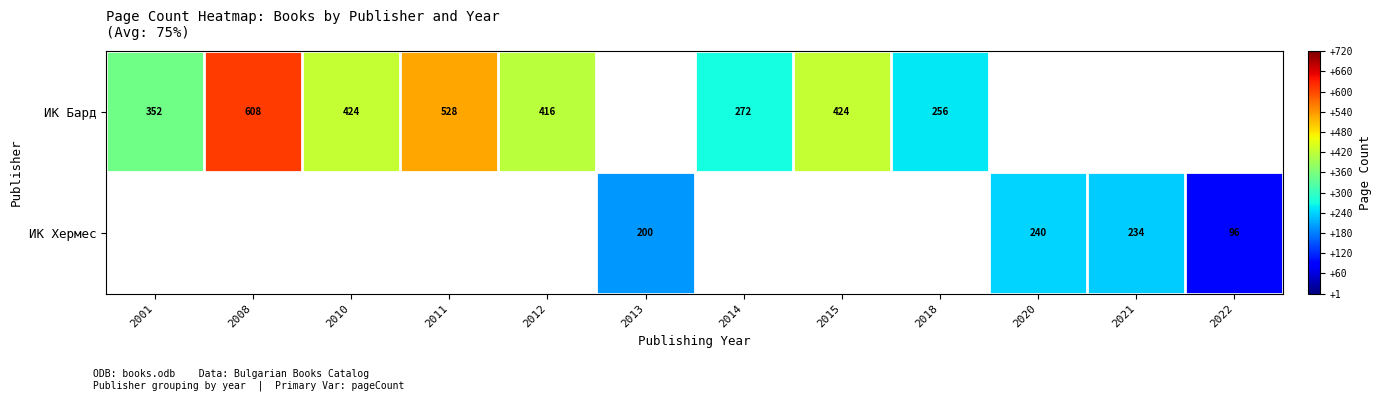

The ИК Бард series shows 209 at 2001. True or false?

False